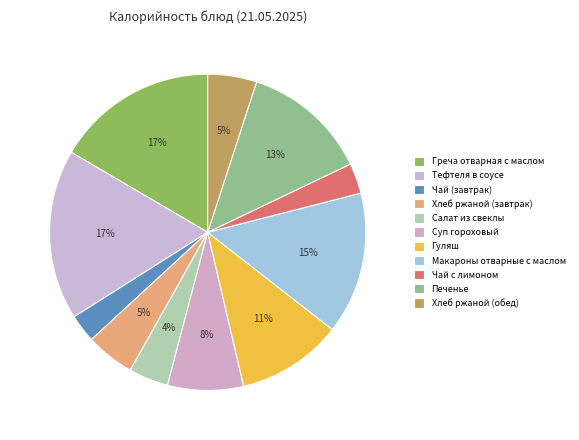

How many segments does this pie chart have?

11